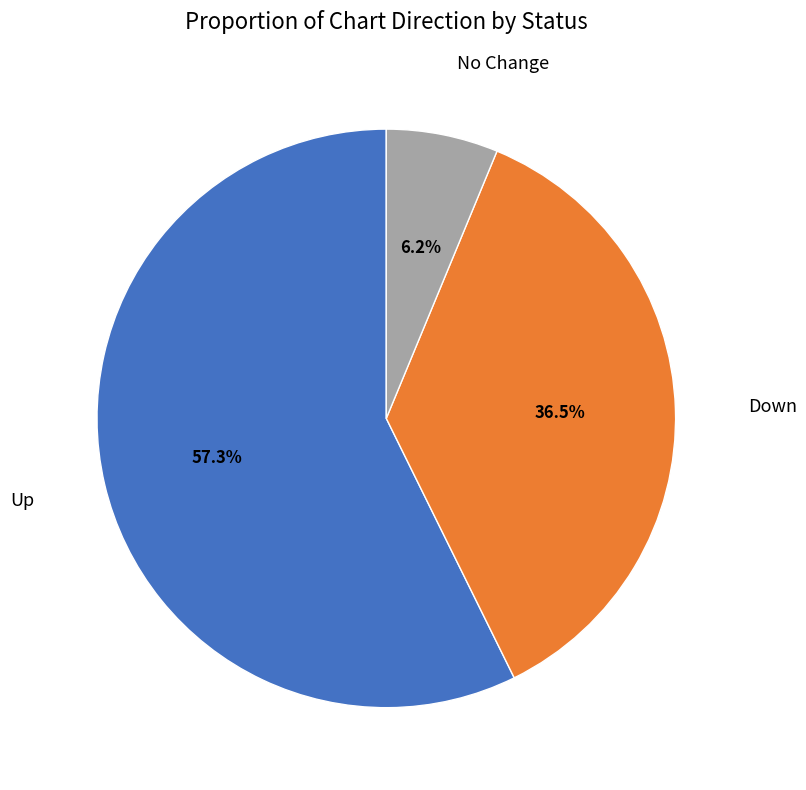

Is there any slice that represents more than half of the pie?

Yes